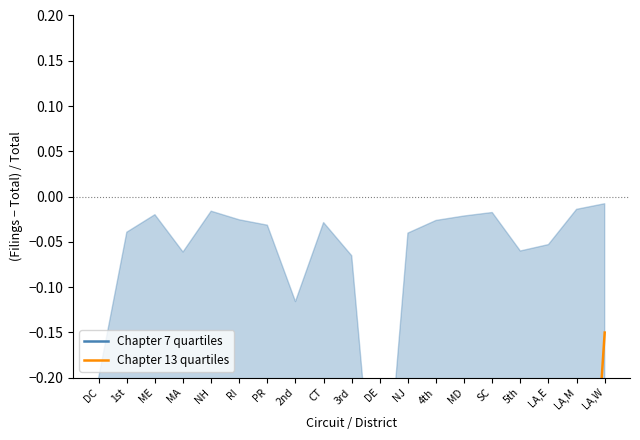

Rank the series at 3rd from lowest to highest value.

Chapter 13 quartiles, Chapter 7 quartiles